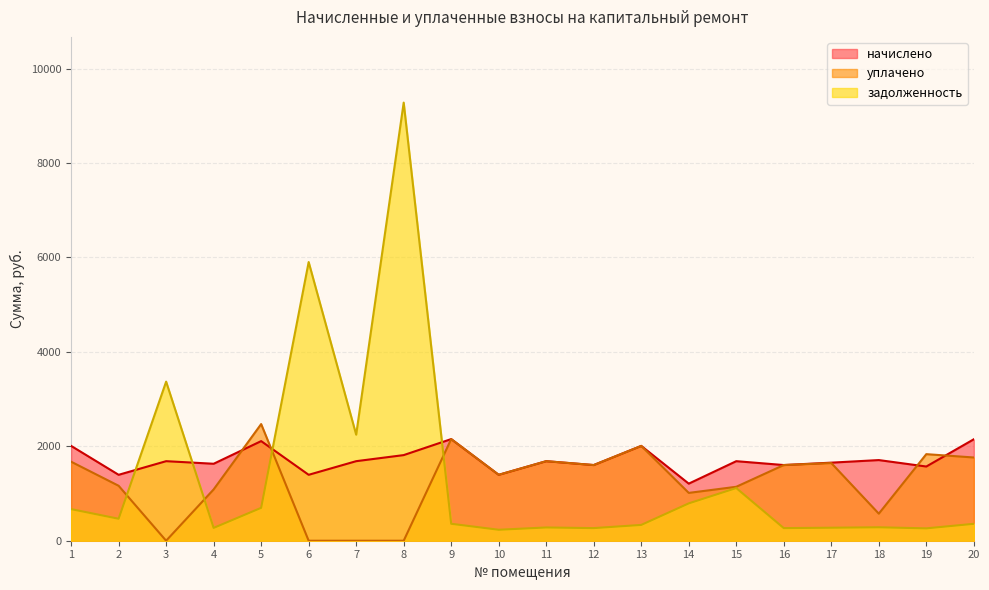

How many intersections are there between уплачено and начислено?

4